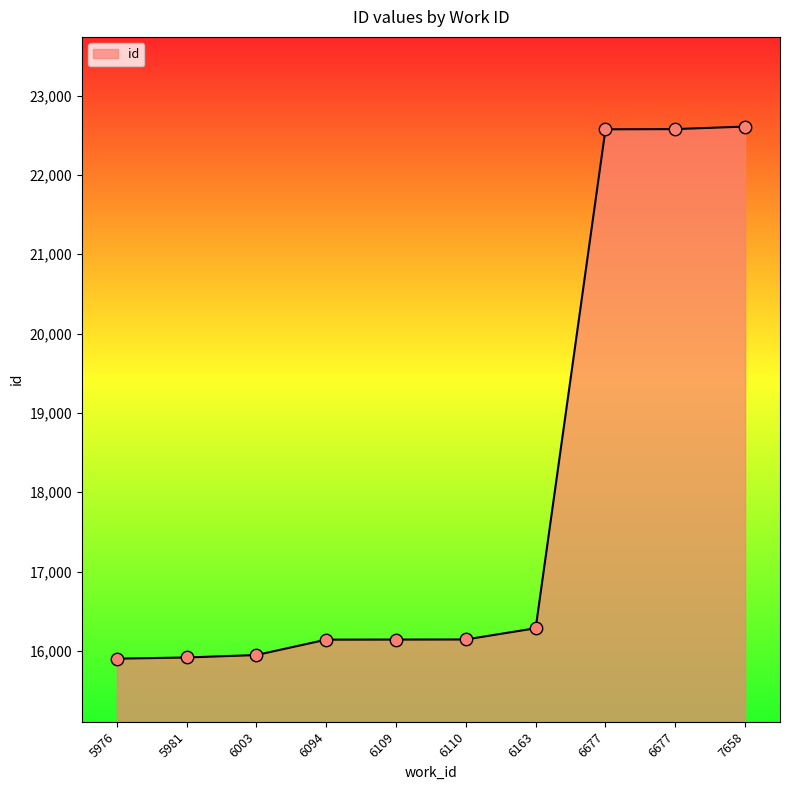

What is the change in value from 6003 to 6163?

+338